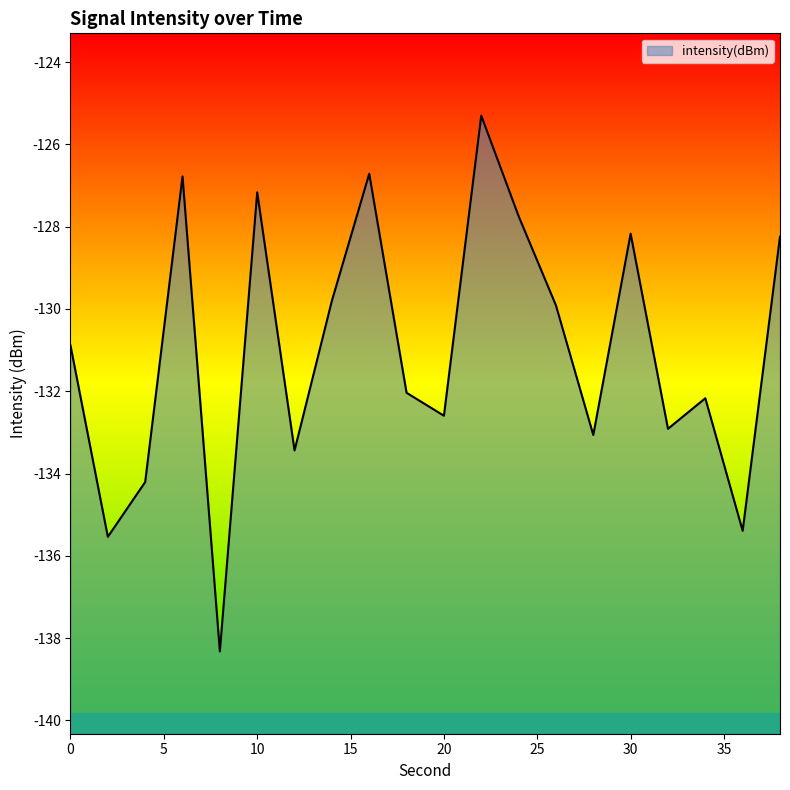

Reading left to right, list all the values displayed in this chart.

0=-130.9	2=-135.5	4=-134.2	6=-126.8	8=-138.3	10=-127.2	12=-133.4	14=-129.8	16=-126.7	18=-132.0	20=-132.6	22=-125.3	24=-127.7	26=-129.9	28=-133.1	30=-128.2	32=-132.9	34=-132.2	36=-135.4	38=-128.2